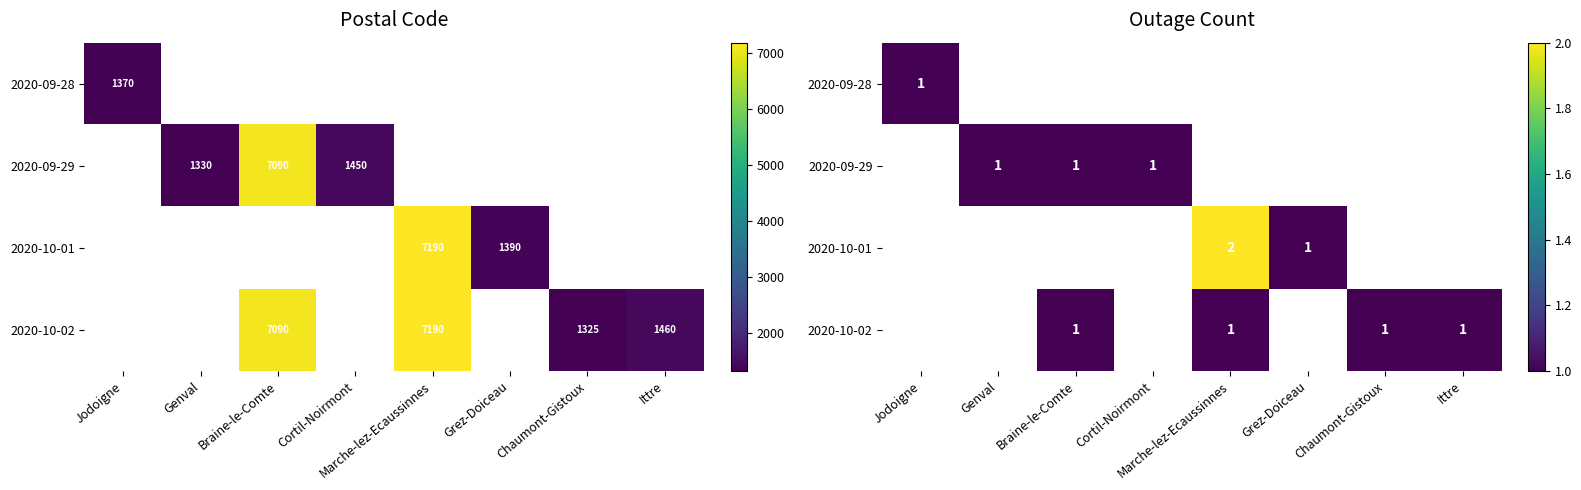

At how many categories does at least one series exceed 0?

8